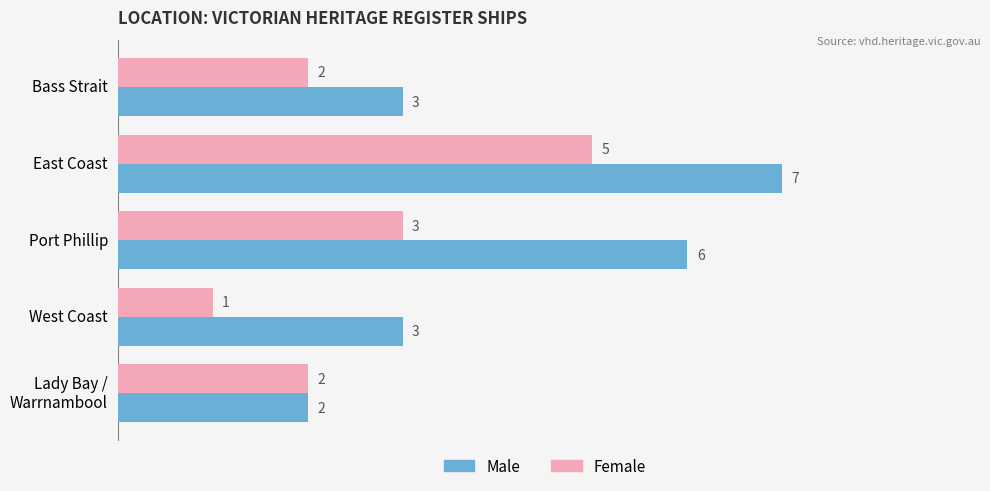

Count the Male values in the range 3 to 6.

3